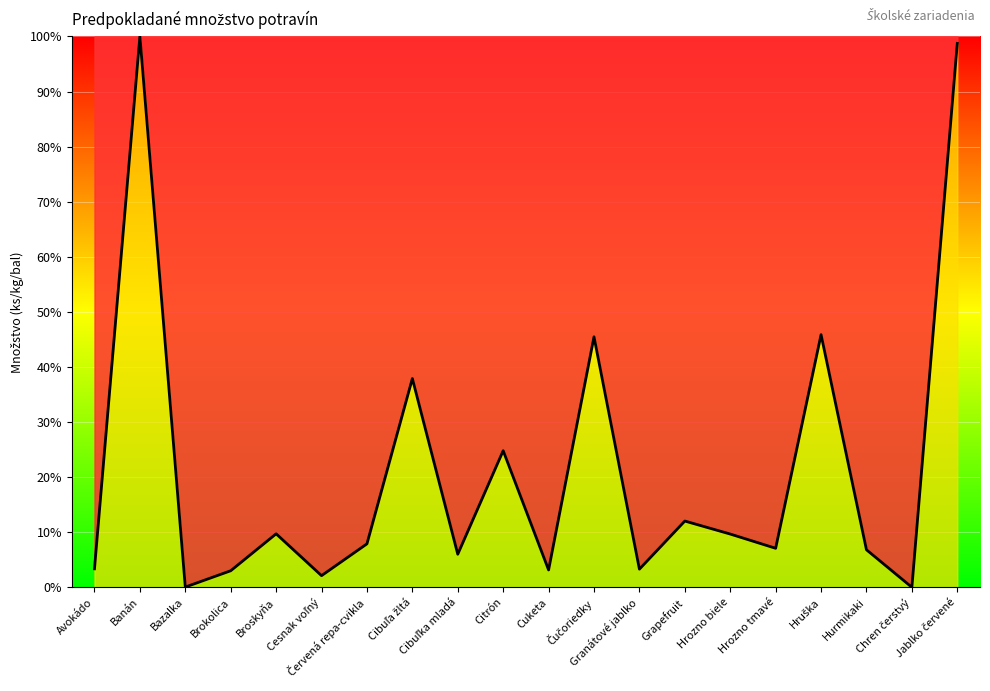

Count the number of data series in this chart.

1